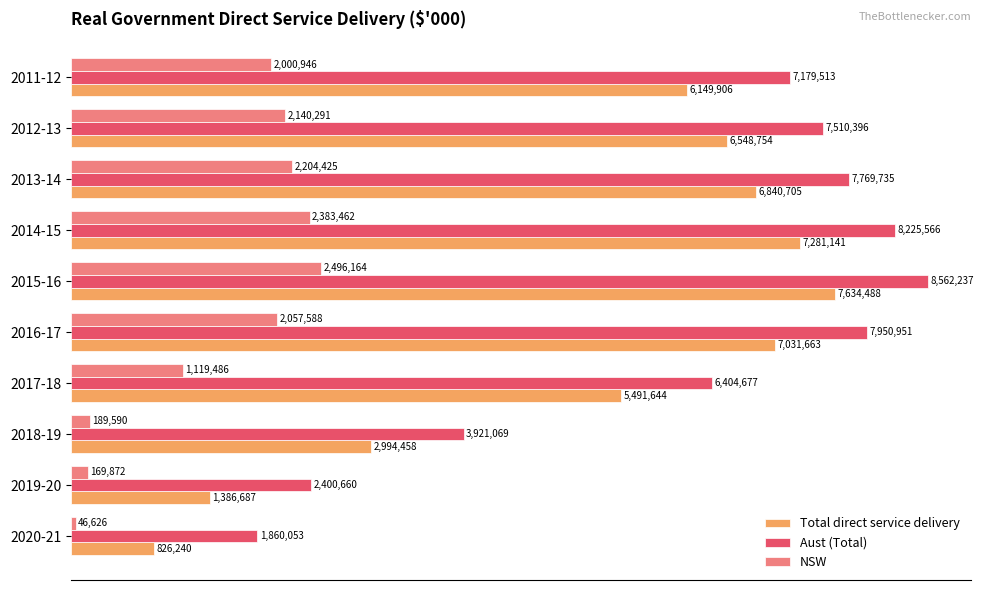

What are all the series names shown in the legend?

Total direct service delivery, Aust (Total), NSW